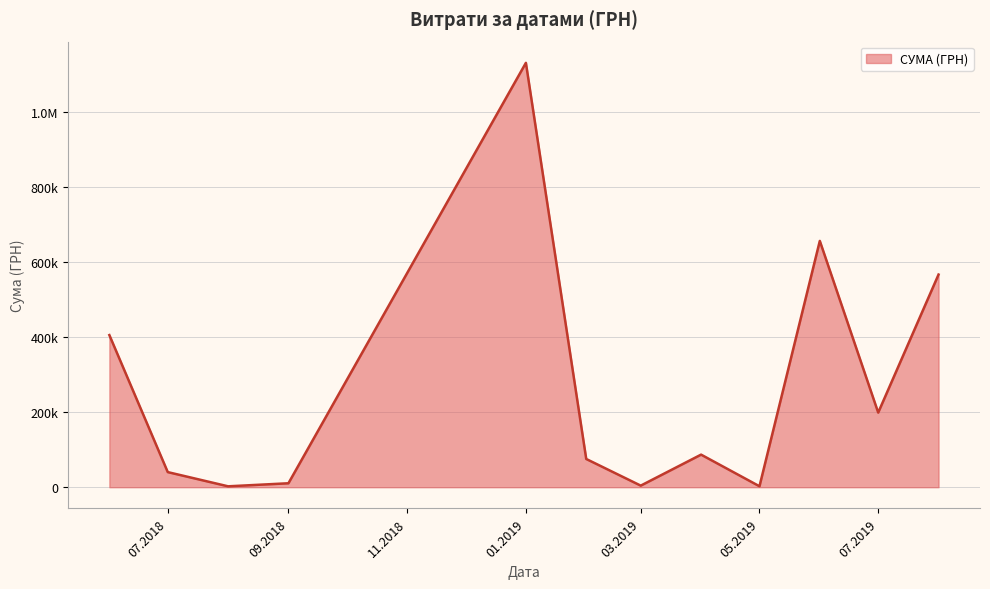

Which category has the lowest value across all series?

14.03.2019